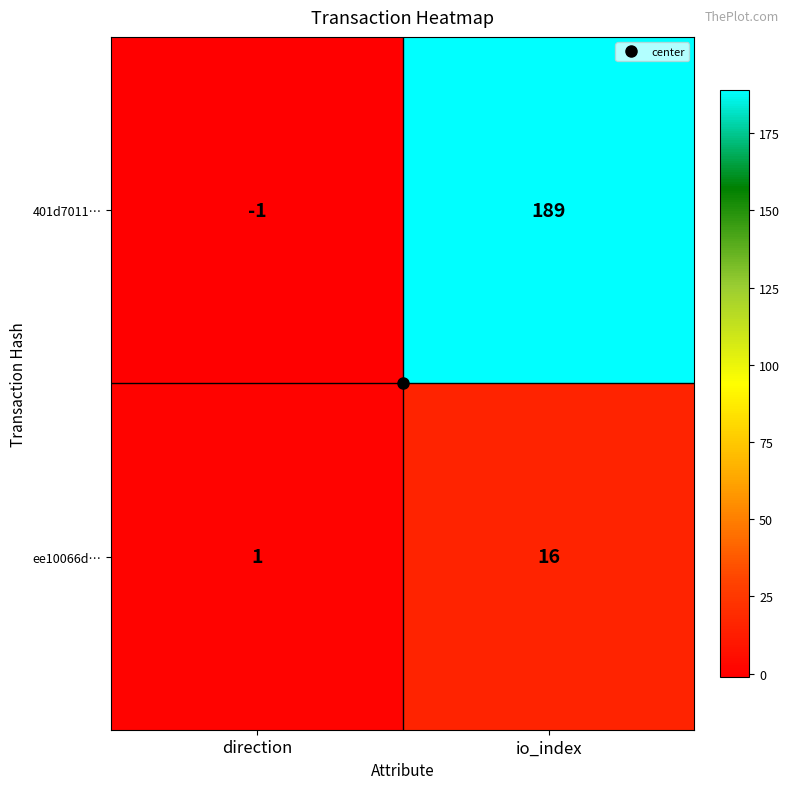

At which category is the sum across all series the highest?

io_index